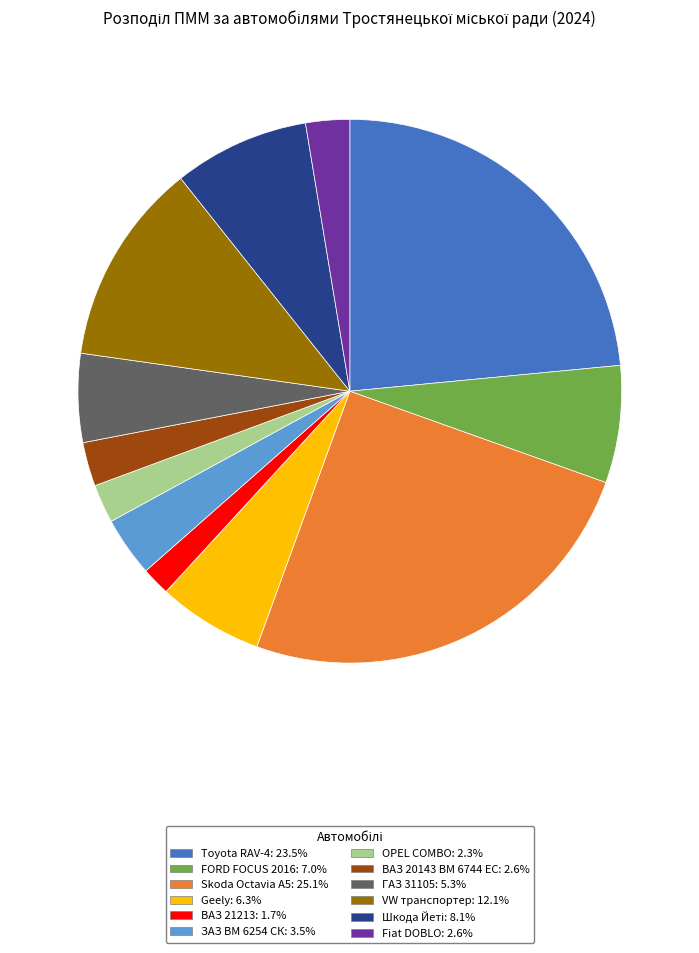

Approximately how many times larger is the value at OPEL COMBO compared to ВАЗ 20143 ВМ 6744 ЕС?

0.9